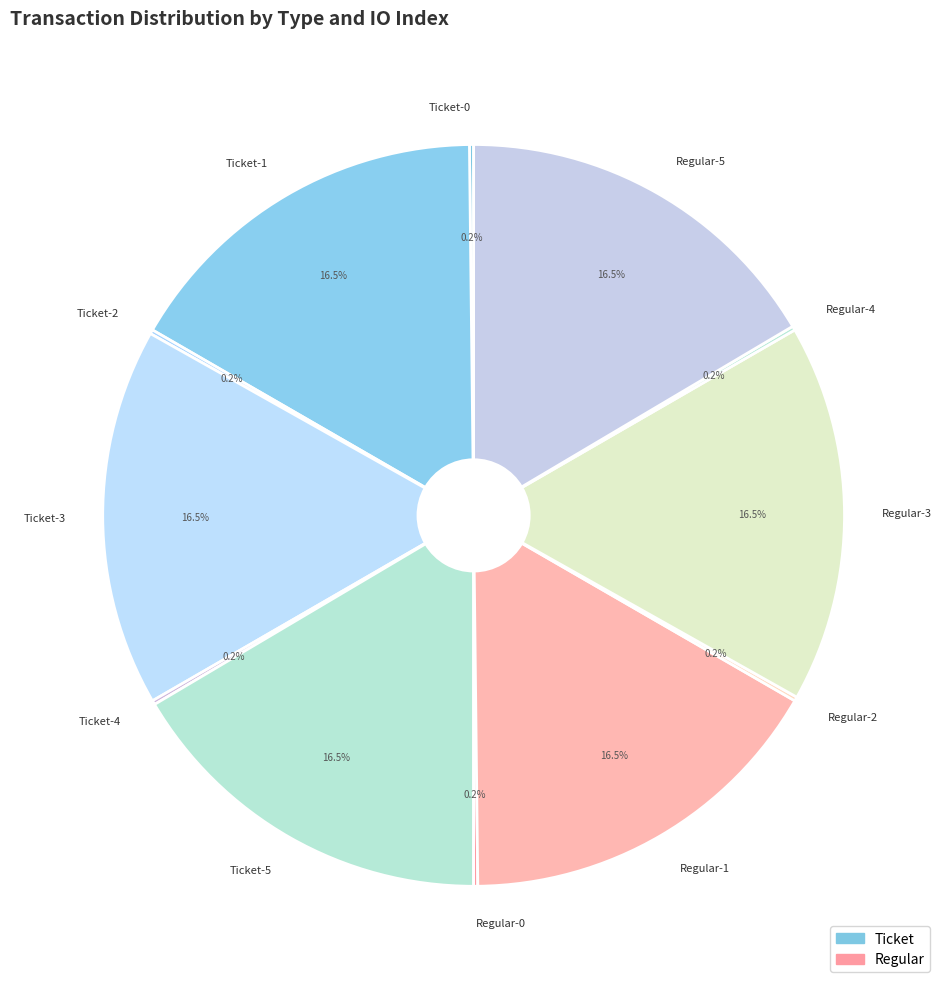

Which slice is the largest?

Ticket-1